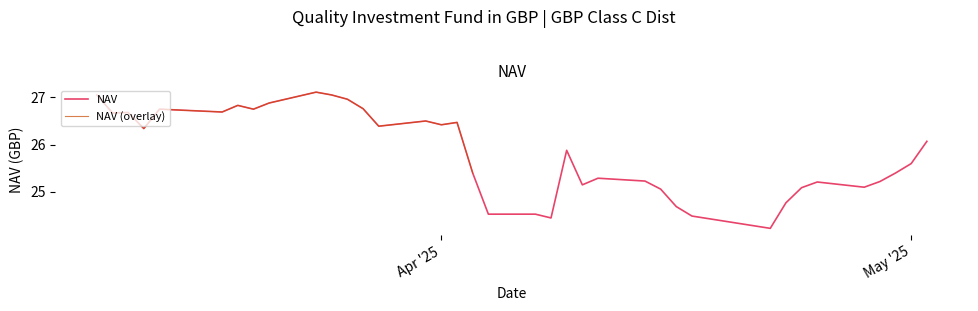

How many interior local peaks (higher than both neighbors) does the data have?

9